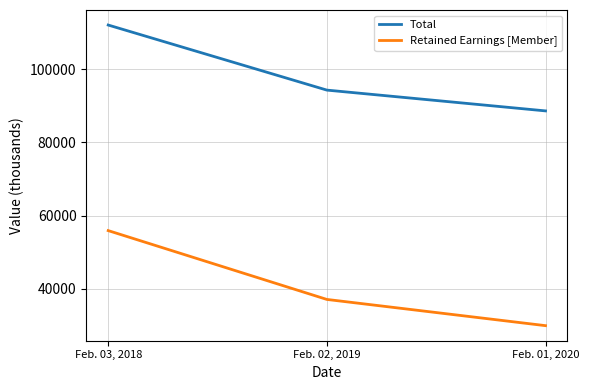

Which series has the largest total across all categories?

Total